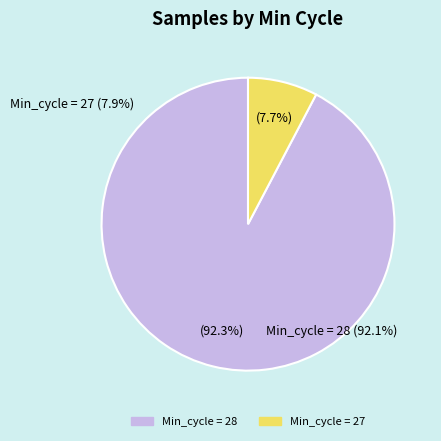

How many segments does this pie chart have?

2